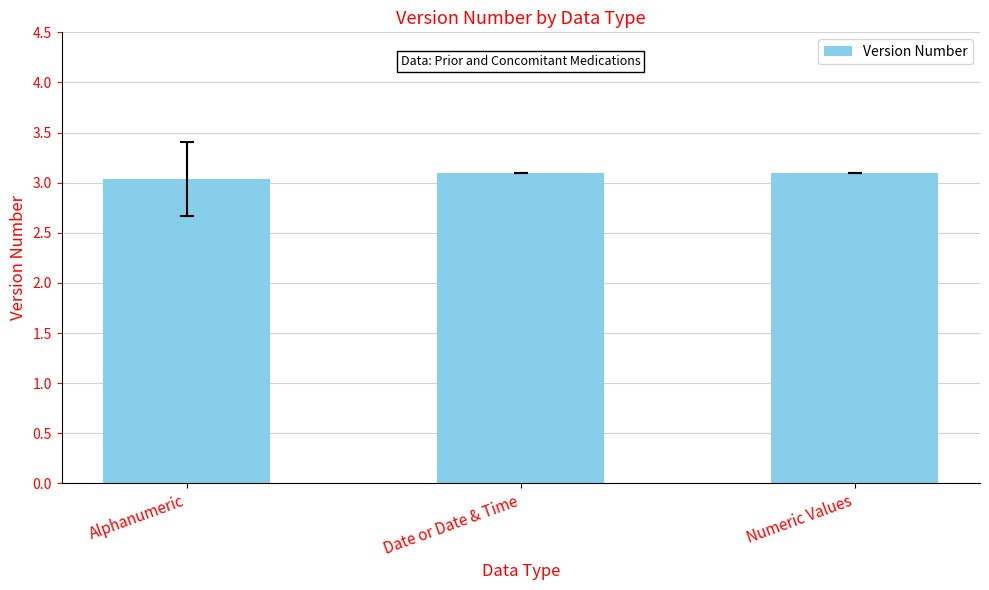

Is it true that the value at Numeric Values is 3.1?

True